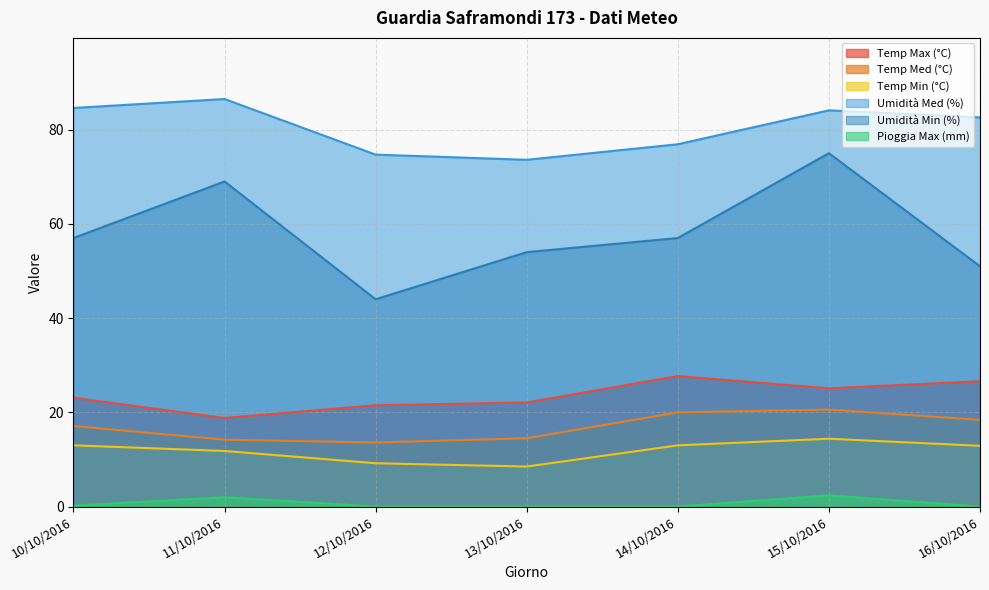

Reading left to right, transcribe all the data shown in this chart.

Temp Max (°C): 10/10/2016=23.1	11/10/2016=18.8	12/10/2016=21.5	13/10/2016=22.1	14/10/2016=27.7	15/10/2016=25.1	16/10/2016=26.6
Temp Med (°C): 10/10/2016=17.1	11/10/2016=14.2	12/10/2016=13.6	13/10/2016=14.5	14/10/2016=20.0	15/10/2016=20.6	16/10/2016=18.4
Temp Min (°C): 10/10/2016=13.0	11/10/2016=11.8	12/10/2016=9.2	13/10/2016=8.5	14/10/2016=13.0	15/10/2016=14.4	16/10/2016=12.9
Umidità Med (%): 10/10/2016=84.6	11/10/2016=86.5	12/10/2016=74.7	13/10/2016=73.6	14/10/2016=76.9	15/10/2016=84.1	16/10/2016=82.6
Umidità Min (%): 10/10/2016=57.0	11/10/2016=69.0	12/10/2016=44.0	13/10/2016=54.0	14/10/2016=57.0	15/10/2016=75.0	16/10/2016=51.0
Pioggia Max (mm): 10/10/2016=0.2	11/10/2016=2.0	12/10/2016=0.0	13/10/2016=0.0	14/10/2016=0.0	15/10/2016=2.4	16/10/2016=0.0